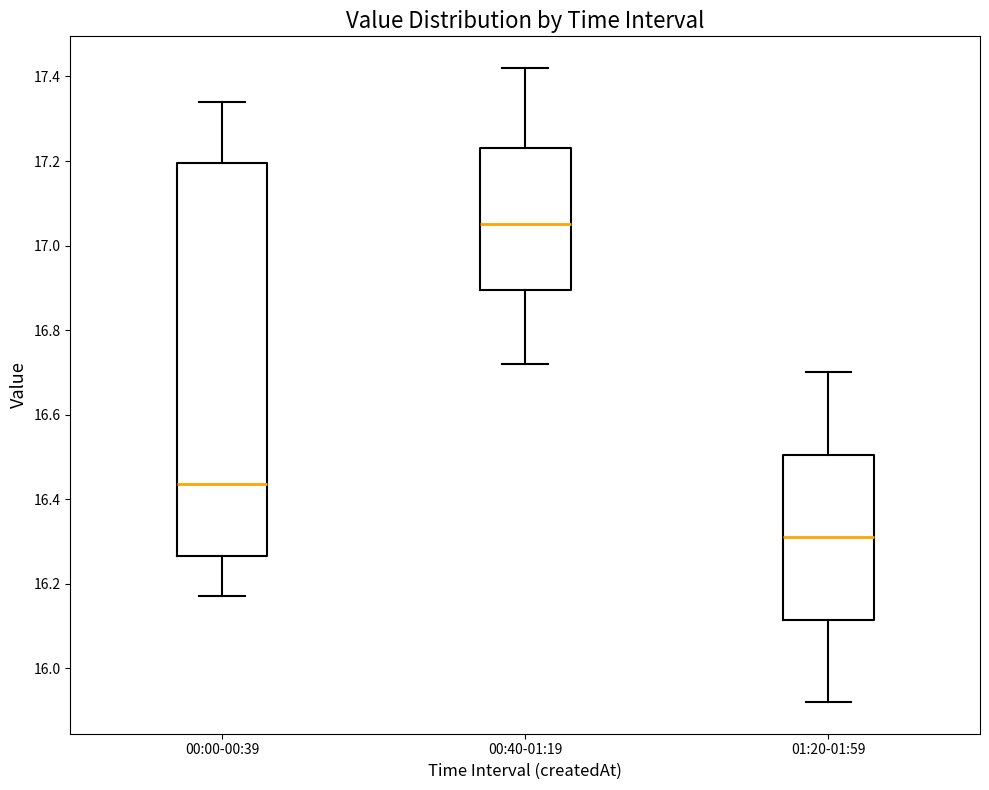

Where is the lower edge of the box for 00:40-01:19 on the y-axis? The values are not printed on the chart, so give them approximately, as read against the axis.

16.90